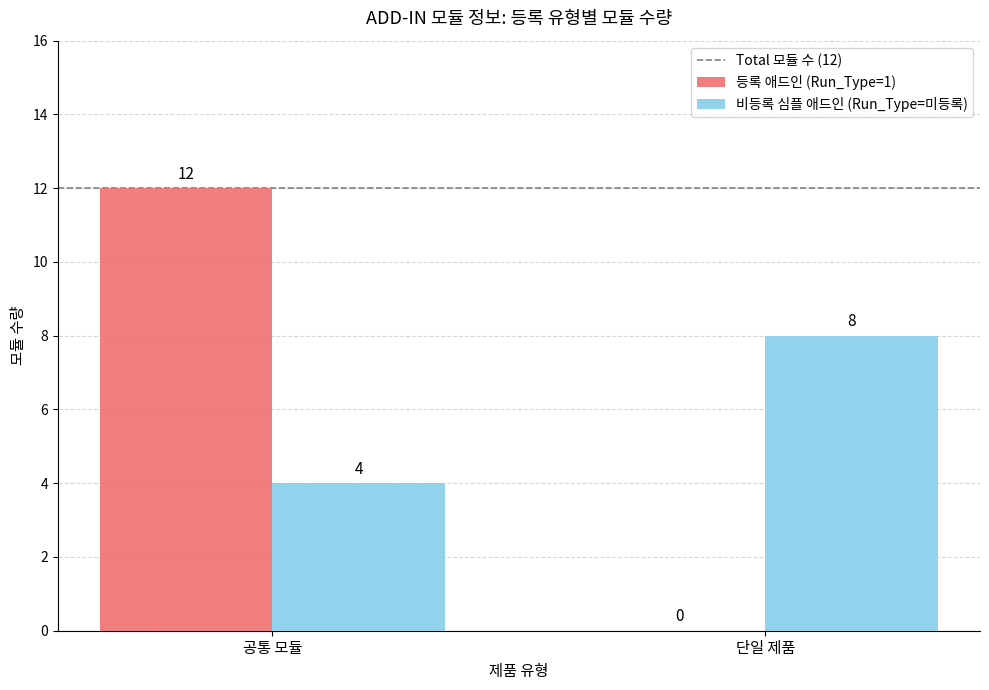

At which label does 비등록 심플 애드인 (Run_Type=미등록) reach its peak?

단일 제품